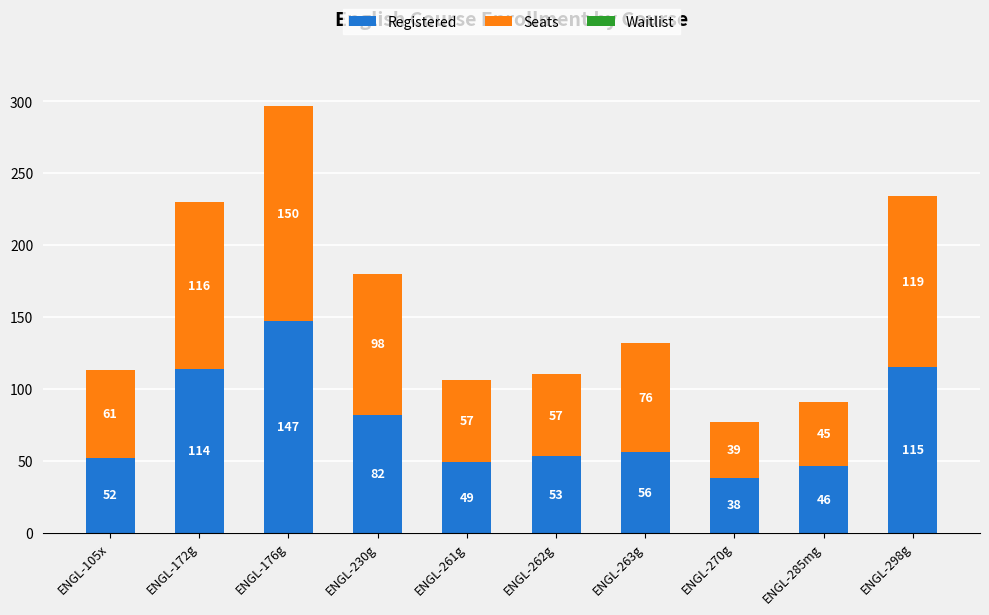

What is the maximum value for Registered?

147